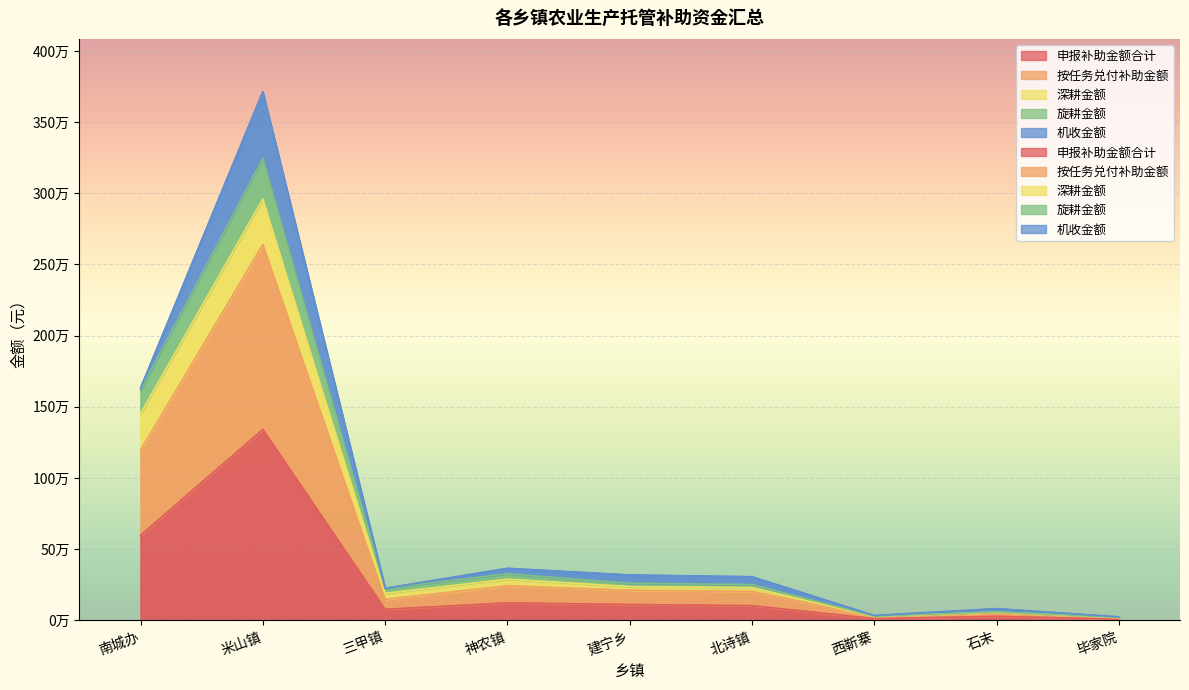

Is the value of 申报补助金额合计 at 西靳寨 greater than the value of 旋耕金额 at 石末?

No